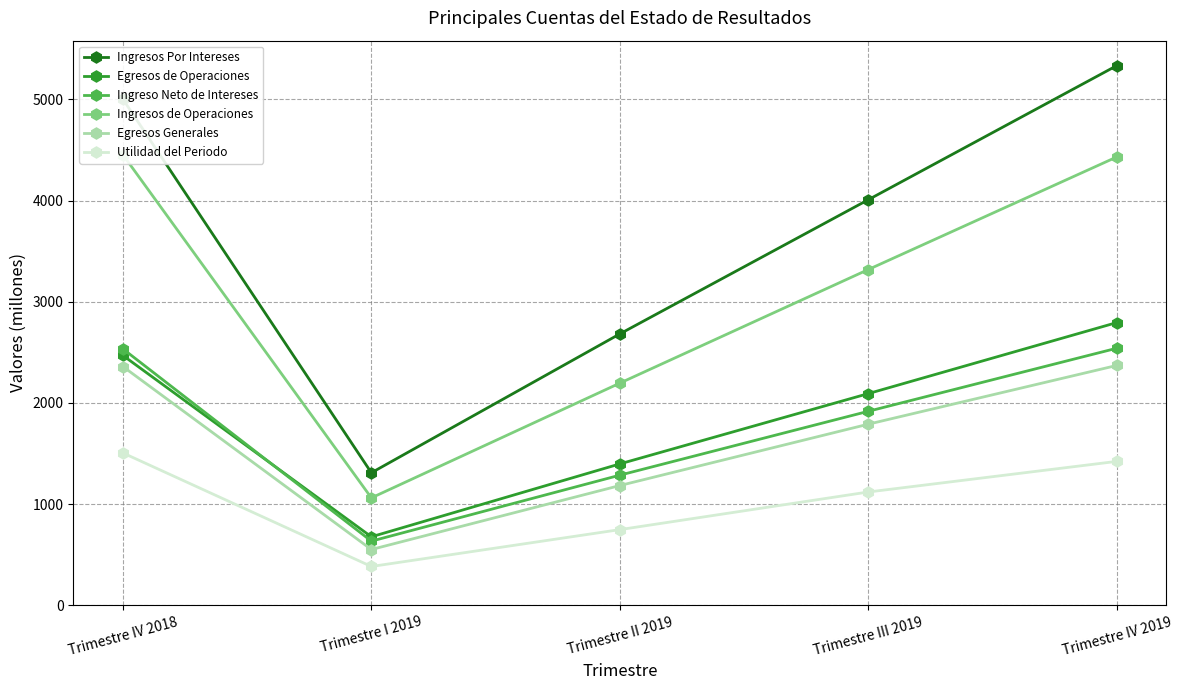

What are all the series names shown in the legend?

Ingresos Por Intereses, Egresos de Operaciones, Ingreso Neto de Intereses, Ingresos de Operaciones, Egresos Generales, Utilidad del Periodo